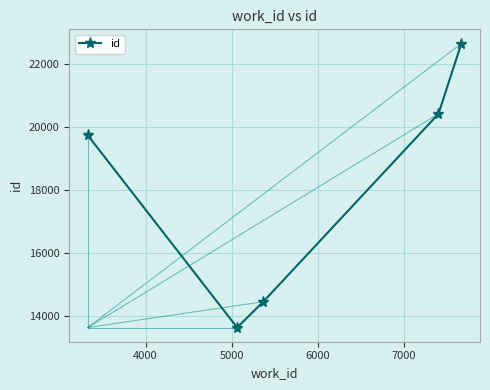

True or false: the data has more than 2 interior local peaks.

False